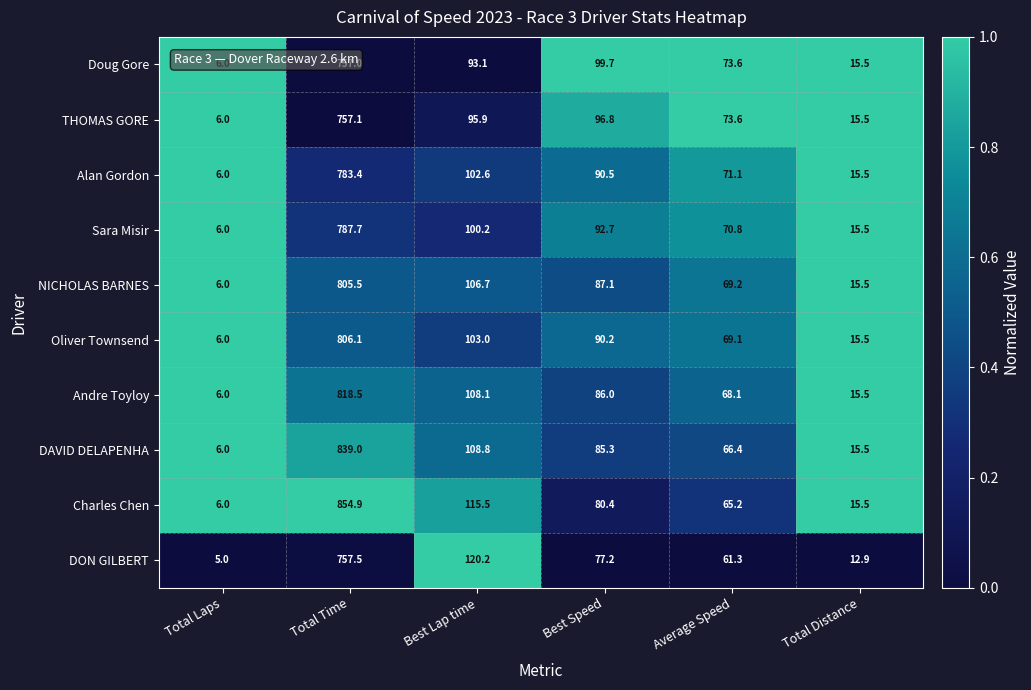

What is the average value of the Andre Toyloy series?

183.7